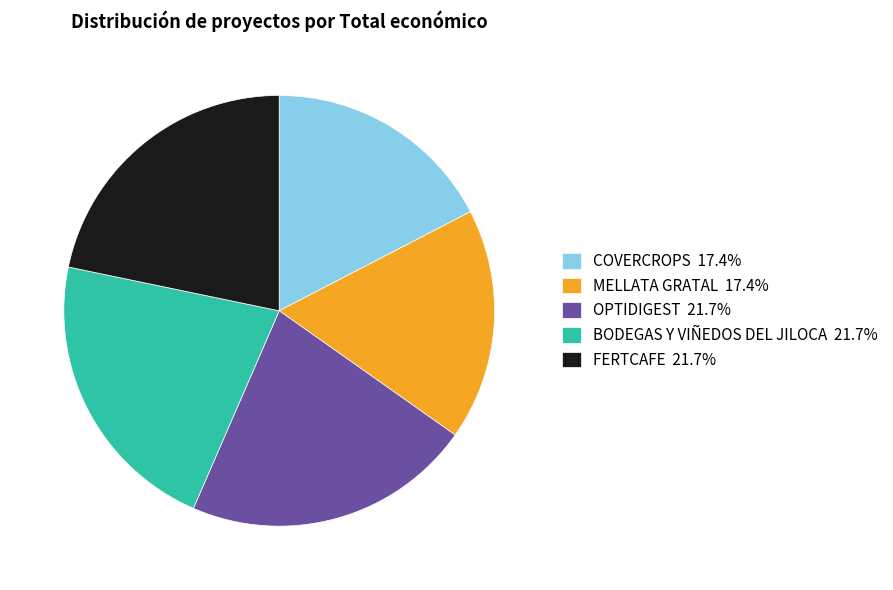

Is it true that FERTCAFE is 8% of the pie?

False